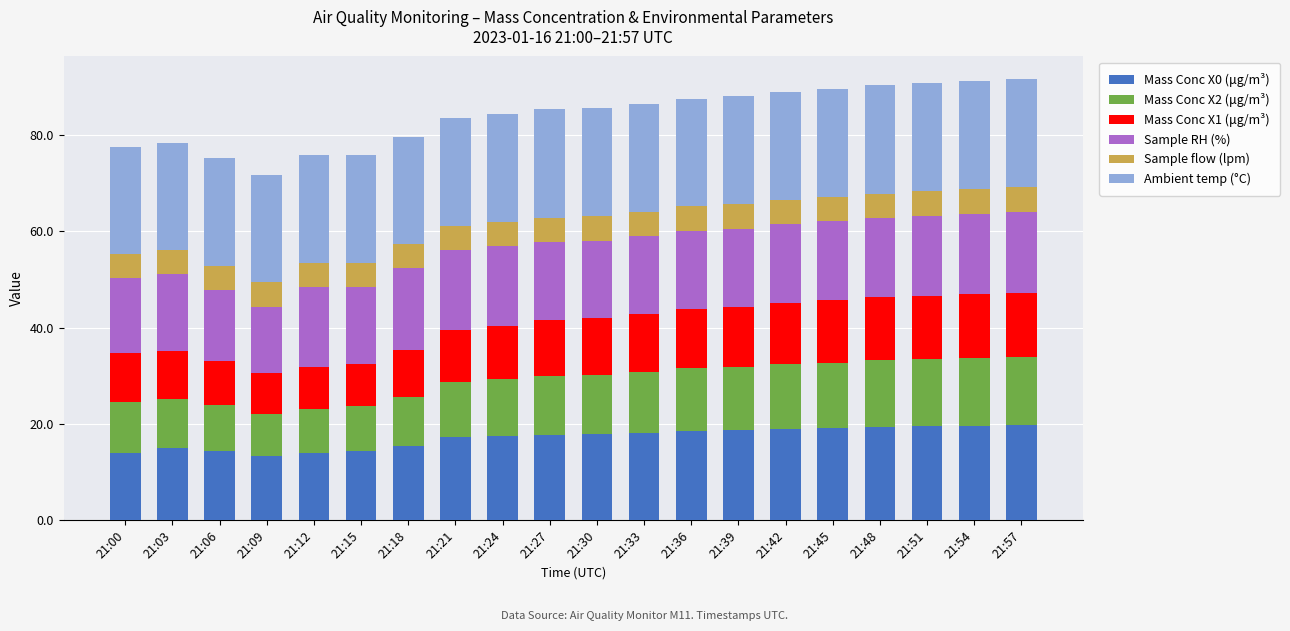

What is the average value of the Mass Conc X0 (μg/m³) series?

17.1